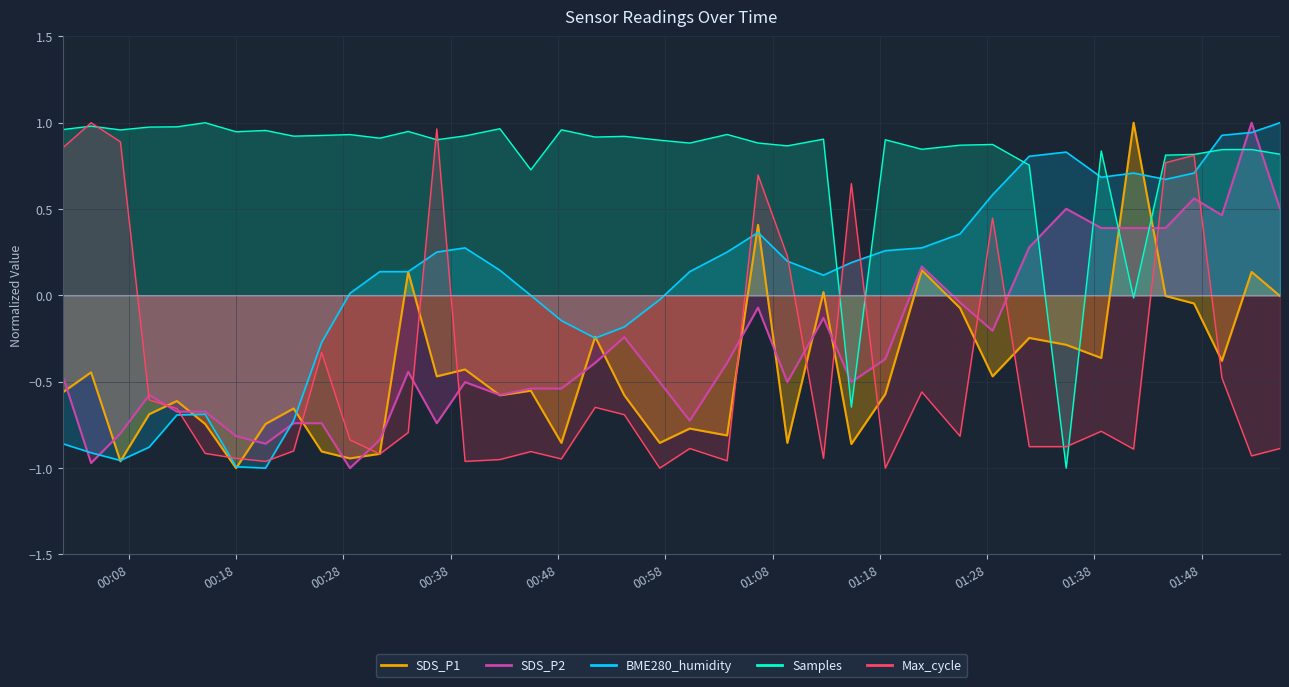

Reading right to left, transcribe all the data shown in this chart.

SDS_P1: -0.0	0.1	-0.4	-0.0	-0.0	1.0	-0.4	-0.3	-0.2	-0.5	-0.1	0.1	-0.6	-0.9	0.0	-0.9	0.4	-0.8	-0.8	-0.9	-0.6	-0.2	-0.9	-0.6	-0.6	-0.4	-0.5	0.1	-0.9	-0.9	-0.9	-0.7	-0.7	-1.0	-0.7	-0.6	-0.7	-1.0	-0.4	-0.6
SDS_P2: 0.5	1.0	0.5	0.6	0.4	0.4	0.4	0.5	0.3	-0.2	-0.0	0.2	-0.4	-0.5	-0.1	-0.5	-0.1	-0.4	-0.7	-0.5	-0.2	-0.4	-0.5	-0.5	-0.6	-0.5	-0.7	-0.4	-0.8	-1.0	-0.7	-0.7	-0.9	-0.8	-0.7	-0.7	-0.6	-0.8	-1.0	-0.5
BME280_humidity: 1.0	0.9	0.9	0.7	0.7	0.7	0.7	0.8	0.8	0.6	0.4	0.3	0.3	0.2	0.1	0.2	0.4	0.3	0.1	-0.0	-0.2	-0.2	-0.1	0.0	0.1	0.3	0.3	0.1	0.1	0.0	-0.3	-0.7	-1.0	-1.0	-0.7	-0.7	-0.9	-1.0	-0.9	-0.9
Samples: 0.8	0.8	0.8	0.8	0.8	-0.0	0.8	-1.0	0.8	0.9	0.9	0.8	0.9	-0.6	0.9	0.9	0.9	0.9	0.9	0.9	0.9	0.9	1.0	0.7	1.0	0.9	0.9	0.9	0.9	0.9	0.9	0.9	1.0	0.9	1.0	1.0	1.0	1.0	1.0	1.0
Max_cycle: -0.9	-0.9	-0.5	0.8	0.8	-0.9	-0.8	-0.9	-0.9	0.4	-0.8	-0.6	-1.0	0.6	-0.9	0.2	0.7	-1.0	-0.9	-1.0	-0.7	-0.6	-0.9	-0.9	-1.0	-1.0	1.0	-0.8	-0.9	-0.8	-0.3	-0.9	-1.0	-0.9	-0.9	-0.7	-0.6	0.9	1.0	0.9